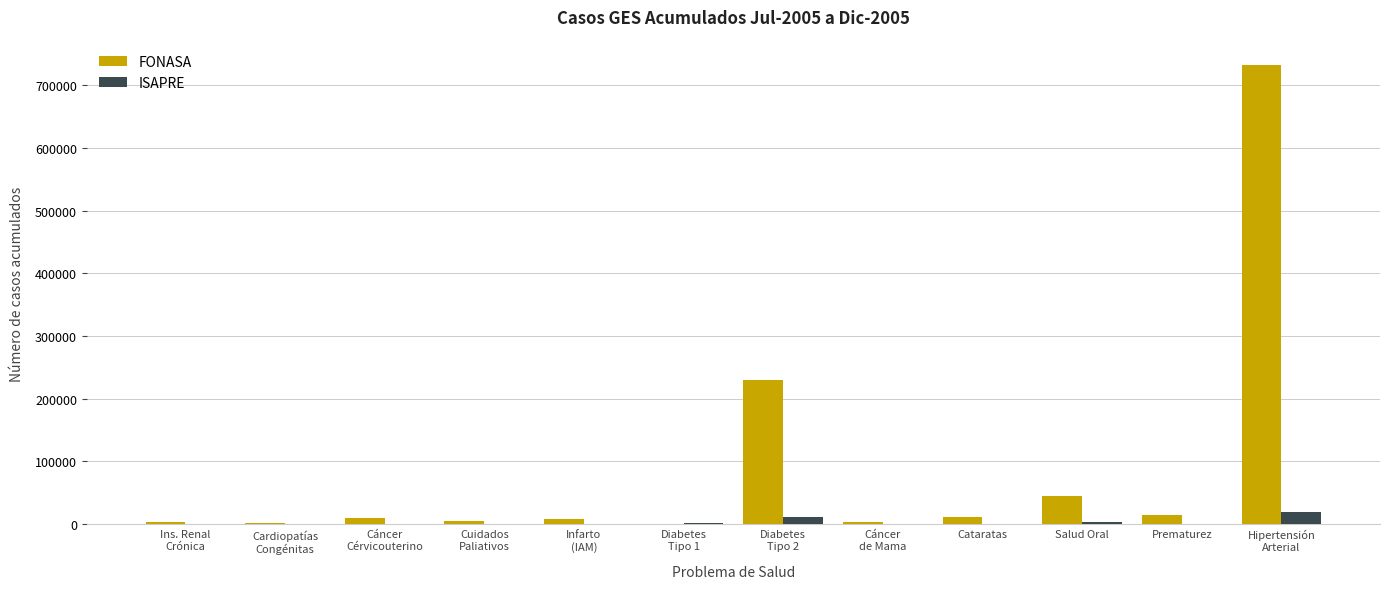

What is the sum of all ISAPRE values?

38864